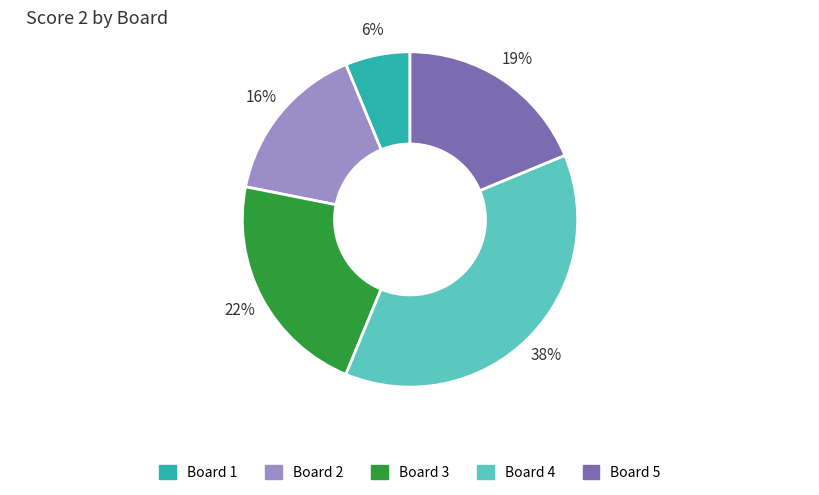

Does Board 2 account for over 50% of the chart?

No